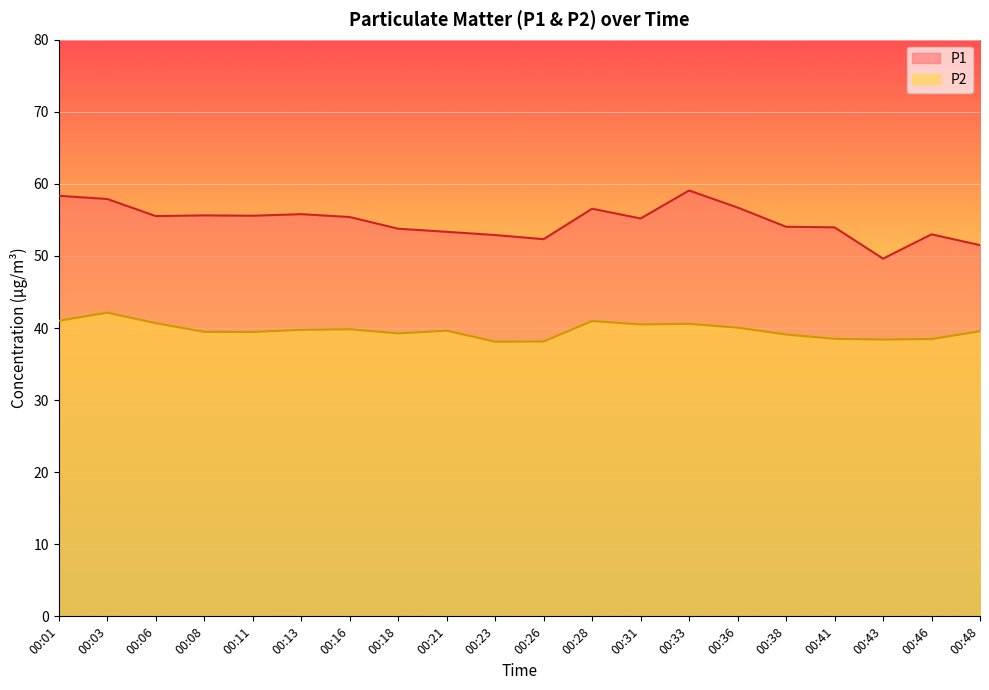

At which category is the sum across all series the highest?

00:03